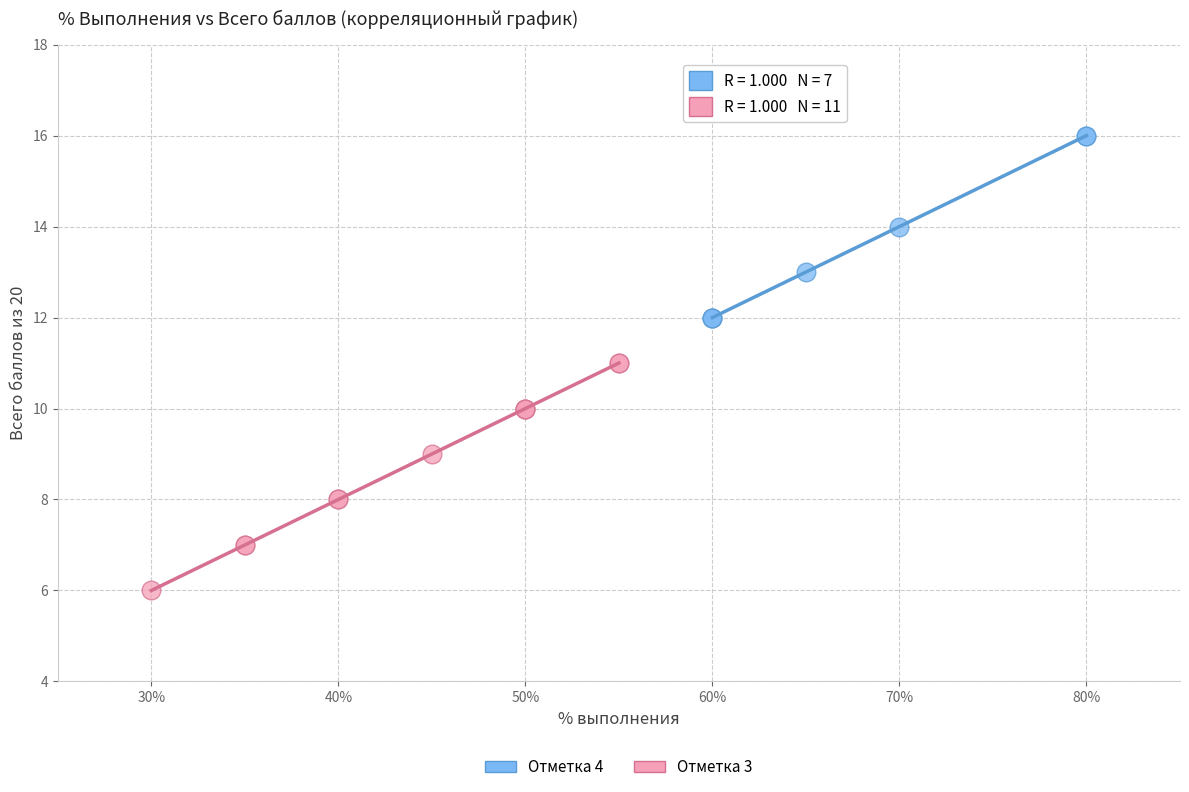

Which series has the widest spread of Y values?

Отметка 3